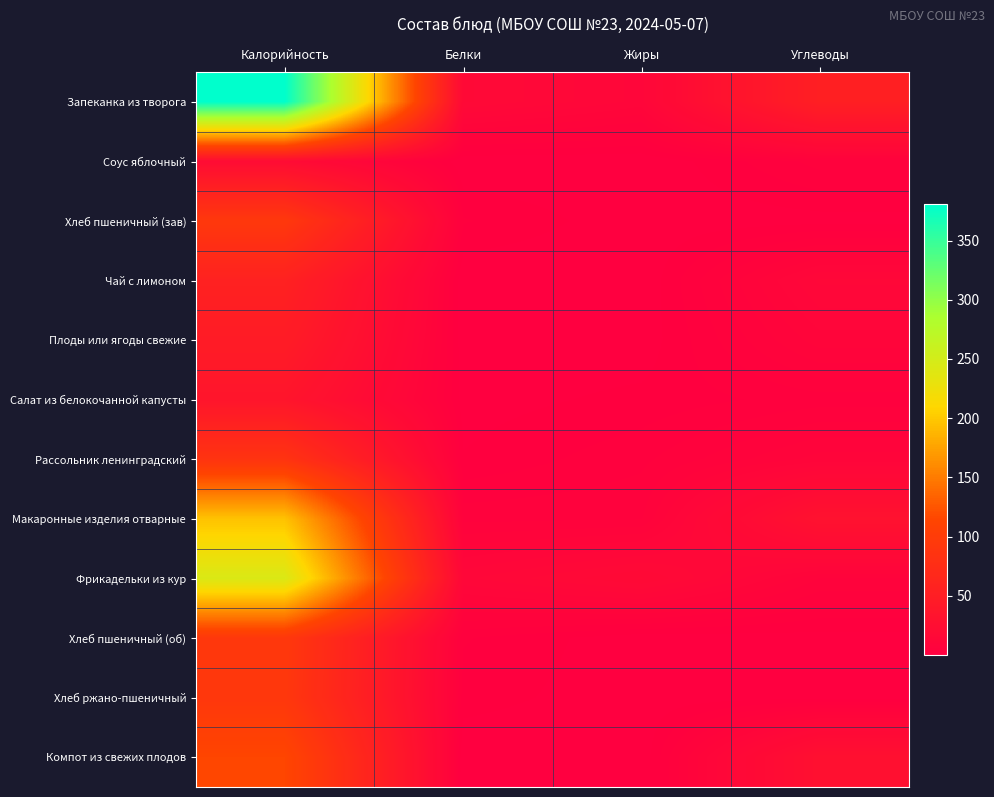

Reading left to right, transcribe all the data shown in this chart.

Запеканка из творога: Калорийность=380.6	Белки=16.7	Жиры=11.4	Углеводы=52.7
Соус яблочный: Калорийность=20.8	Белки=0.0	Жиры=0.0	Углеводы=5.1
Хлеб пшеничный (зав): Калорийность=93.5	Белки=3.2	Жиры=0.4	Углеводы=0.8
Чай с лимоном: Калорийность=55.9	Белки=0.1	Жиры=0.0	Углеводы=13.7
Плоды или ягоды свежие: Калорийность=47.0	Белки=0.4	Жиры=0.4	Углеводы=9.8
Салат из белокочанной капусты: Калорийность=35.8	Белки=0.8	Жиры=1.9	Углеводы=3.8
Рассольник ленинградский: Калорийность=85.8	Белки=1.6	Жиры=4.1	Углеводы=9.6
Макаронные изделия отварные: Калорийность=195.7	Белки=5.5	Жиры=5.8	Углеводы=30.4
Фрикадельки из кур: Калорийность=243.6	Белки=13.0	Жиры=18.1	Углеводы=7.4
Хлеб пшеничный (об): Калорийность=93.5	Белки=3.2	Жиры=0.4	Углеводы=0.8
Хлеб ржано-пшеничный: Калорийность=92.0	Белки=2.2	Жиры=0.4	Углеводы=1.0
Компот из свежих плодов: Калорийность=114.6	Белки=0.2	Жиры=0.2	Углеводы=27.9